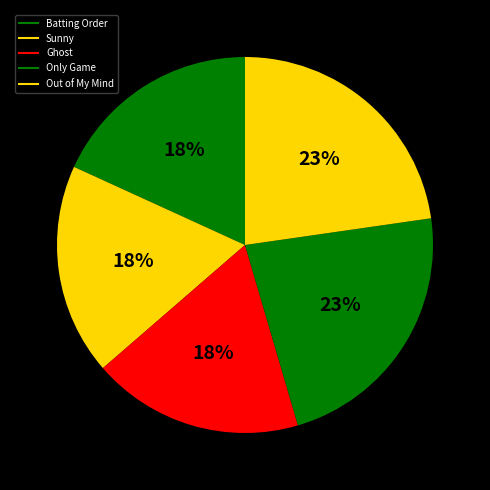

Is there any slice that represents more than half of the pie?

No